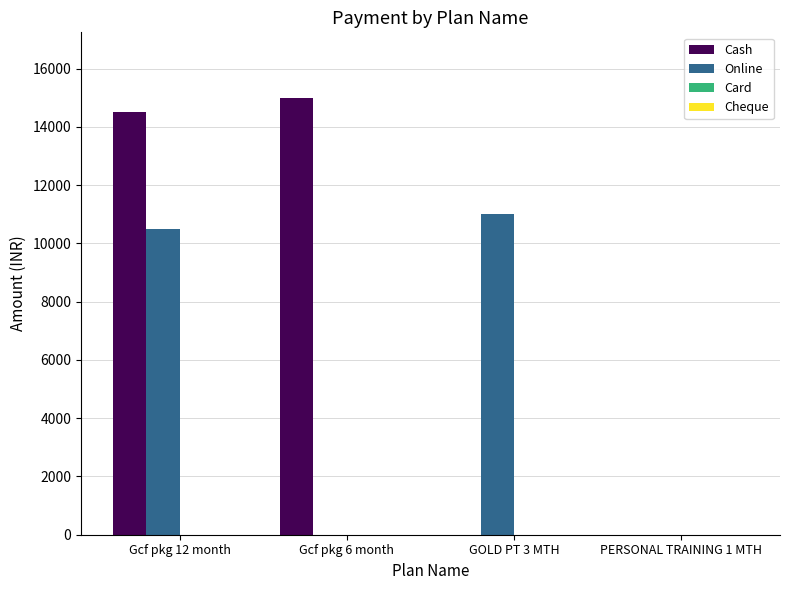

Where is Cash nearest to the value 7500?

Gcf pkg 12 month